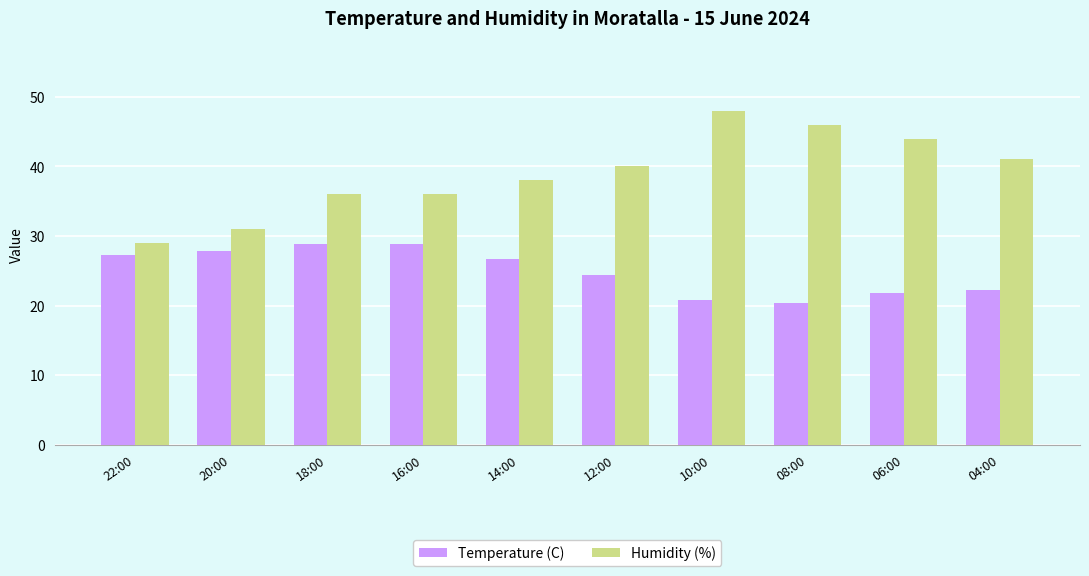

List the series in order of their peak value, highest first.

Humidity (%), Temperature (C)